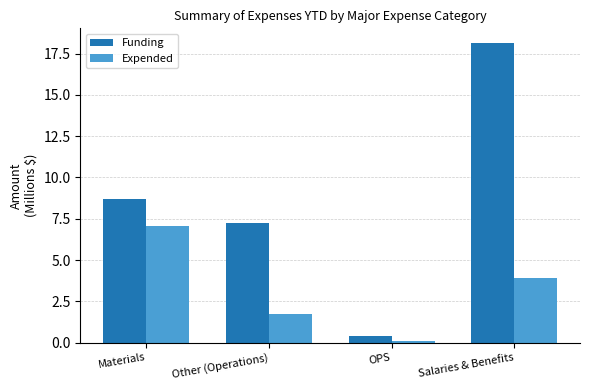

What are all the series names shown in the legend?

Funding, Expended